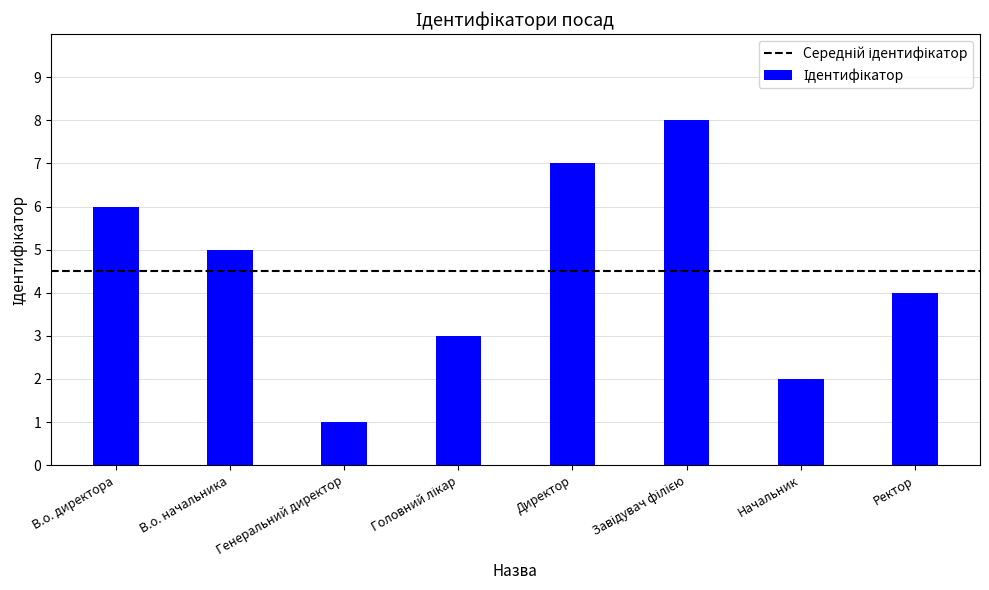

Are the bars horizontal?

No